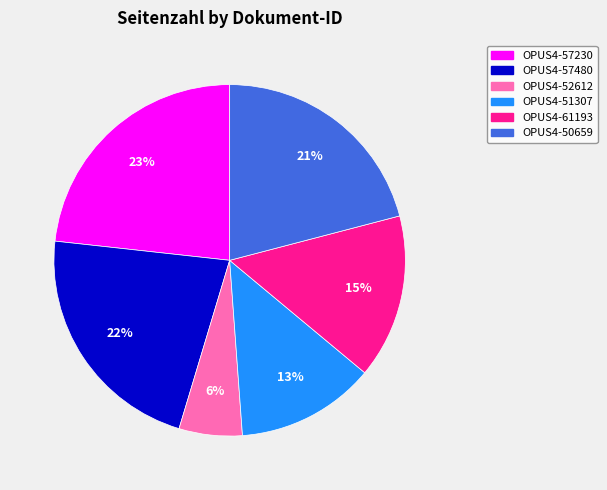

To the nearest percent, what percentage of the pie is OPUS4-61193?

15%